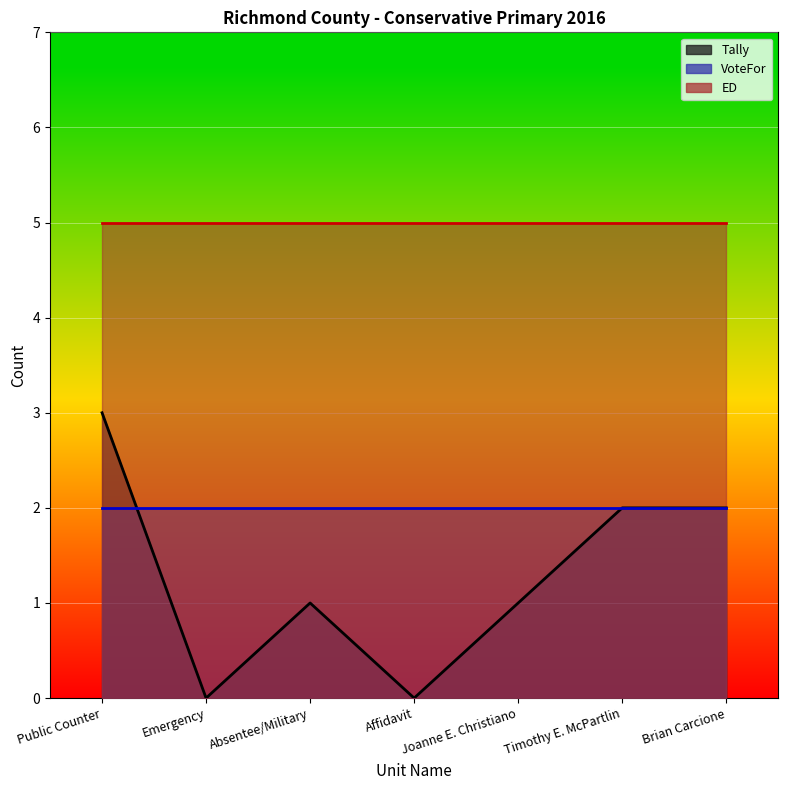

Which series changed the most between Public Counter and Joanne E. Christiano?

Tally